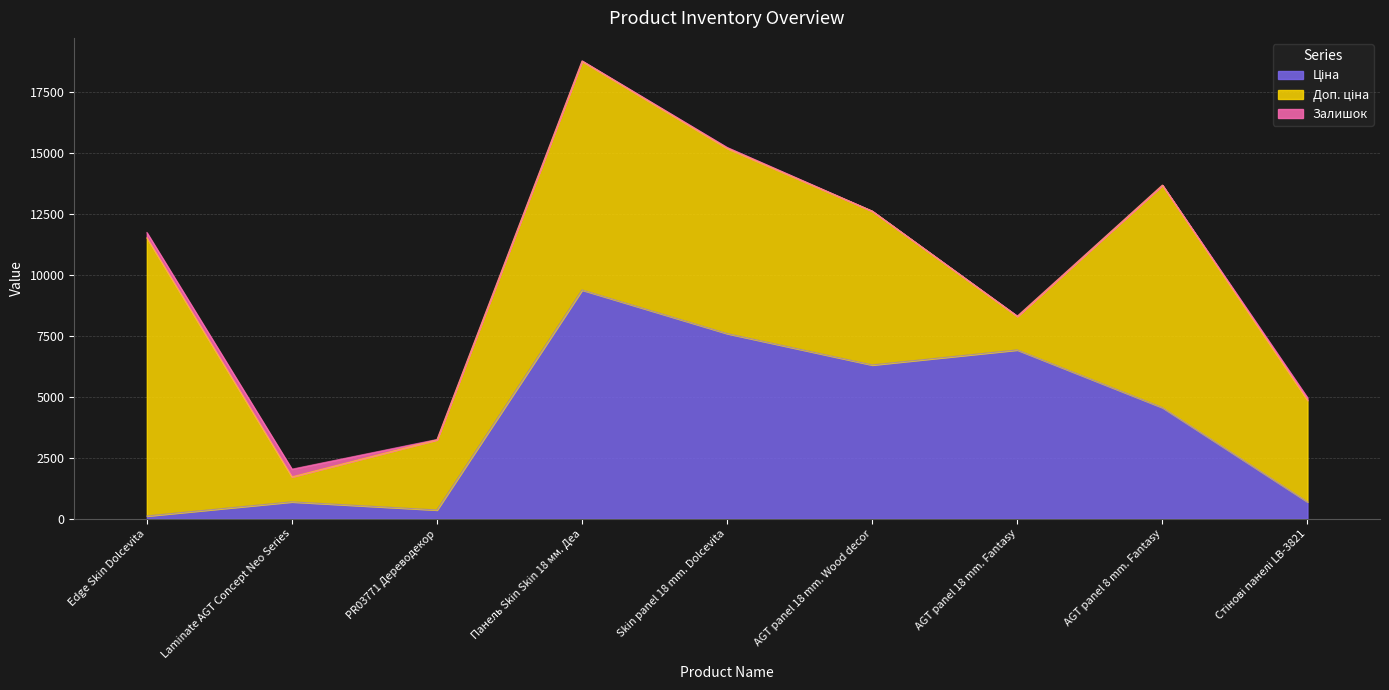

True or false: Доп. ціна and Ціна intersect in this chart.

True